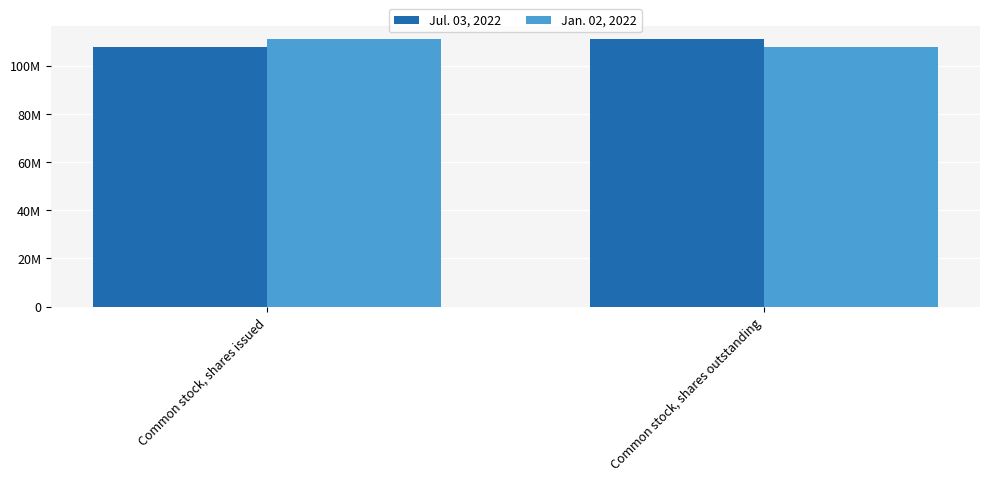

What are all the series names shown in the legend?

Jul. 03, 2022, Jan. 02, 2022